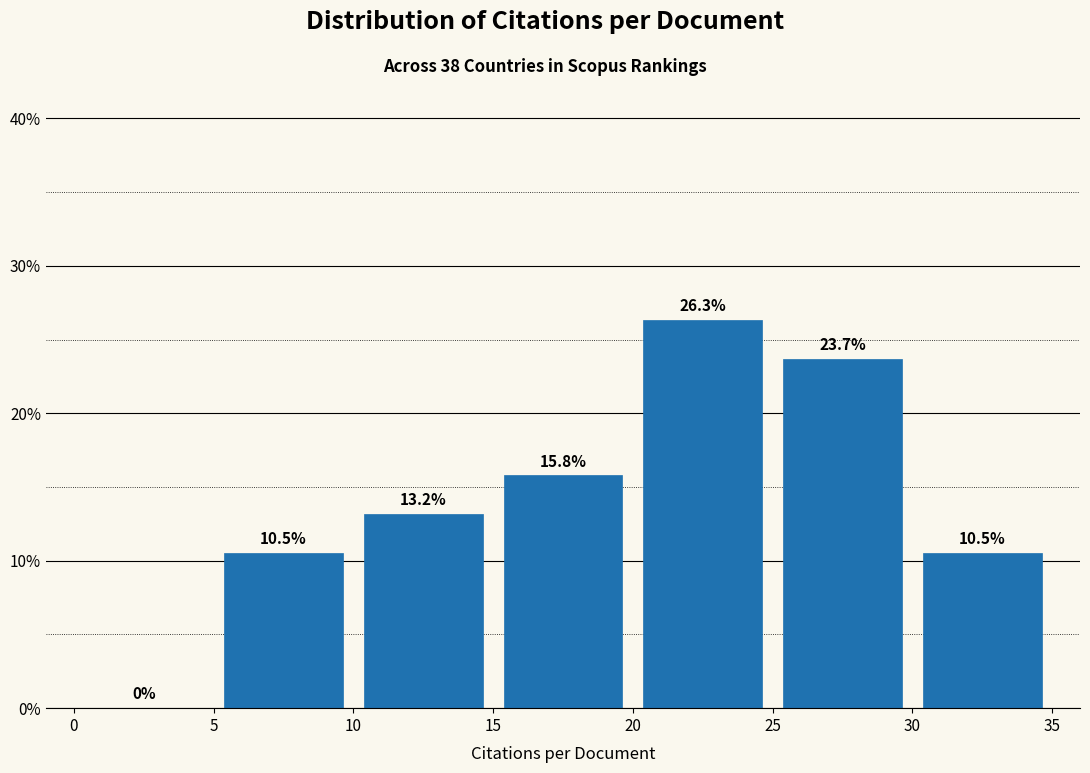

What is the height of the bar covering 5 to 10 on the x-axis?

10.5